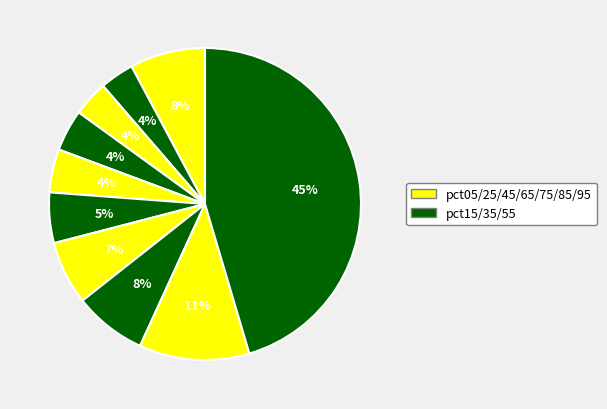

Rank the categories by value from highest to lowest.

pct95, pct85, pct05, pct75, pct65, pct55, pct45, pct35, pct25, pct15